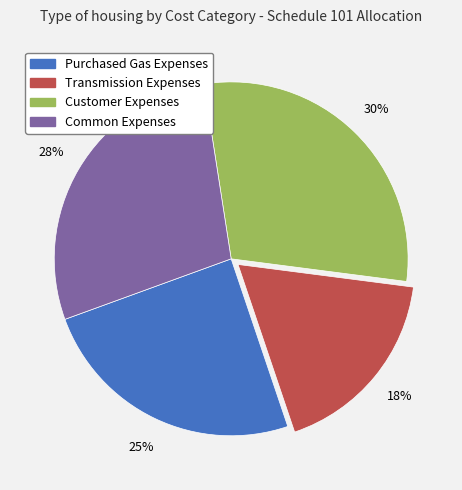

Which category has the smallest portion of the pie?

Transmission Expenses